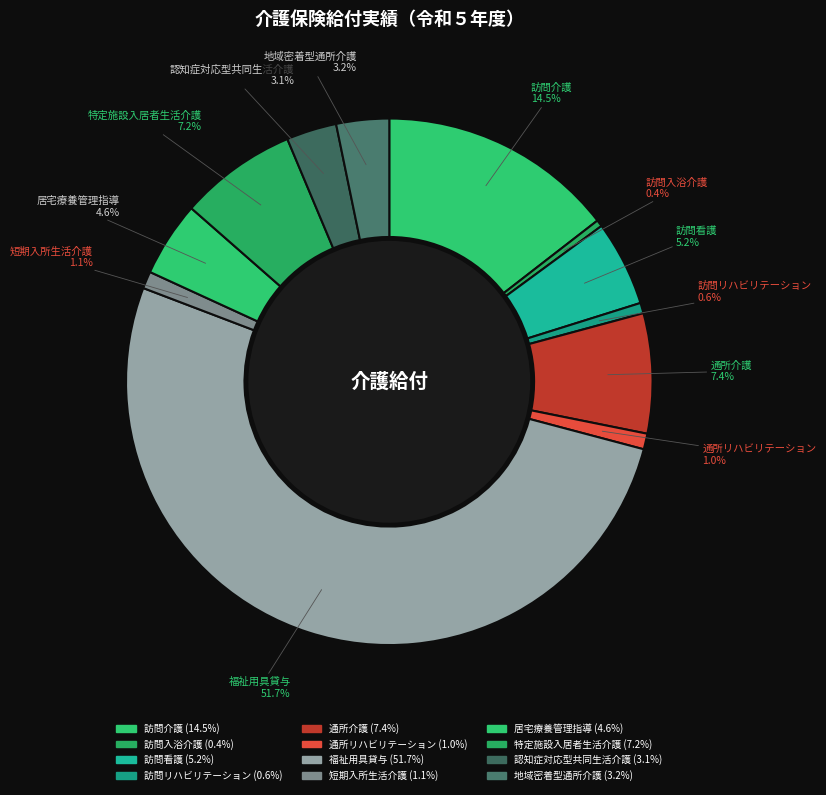

What is the ratio of the value at 訪問看護 to the value at 通所介護?

0.7